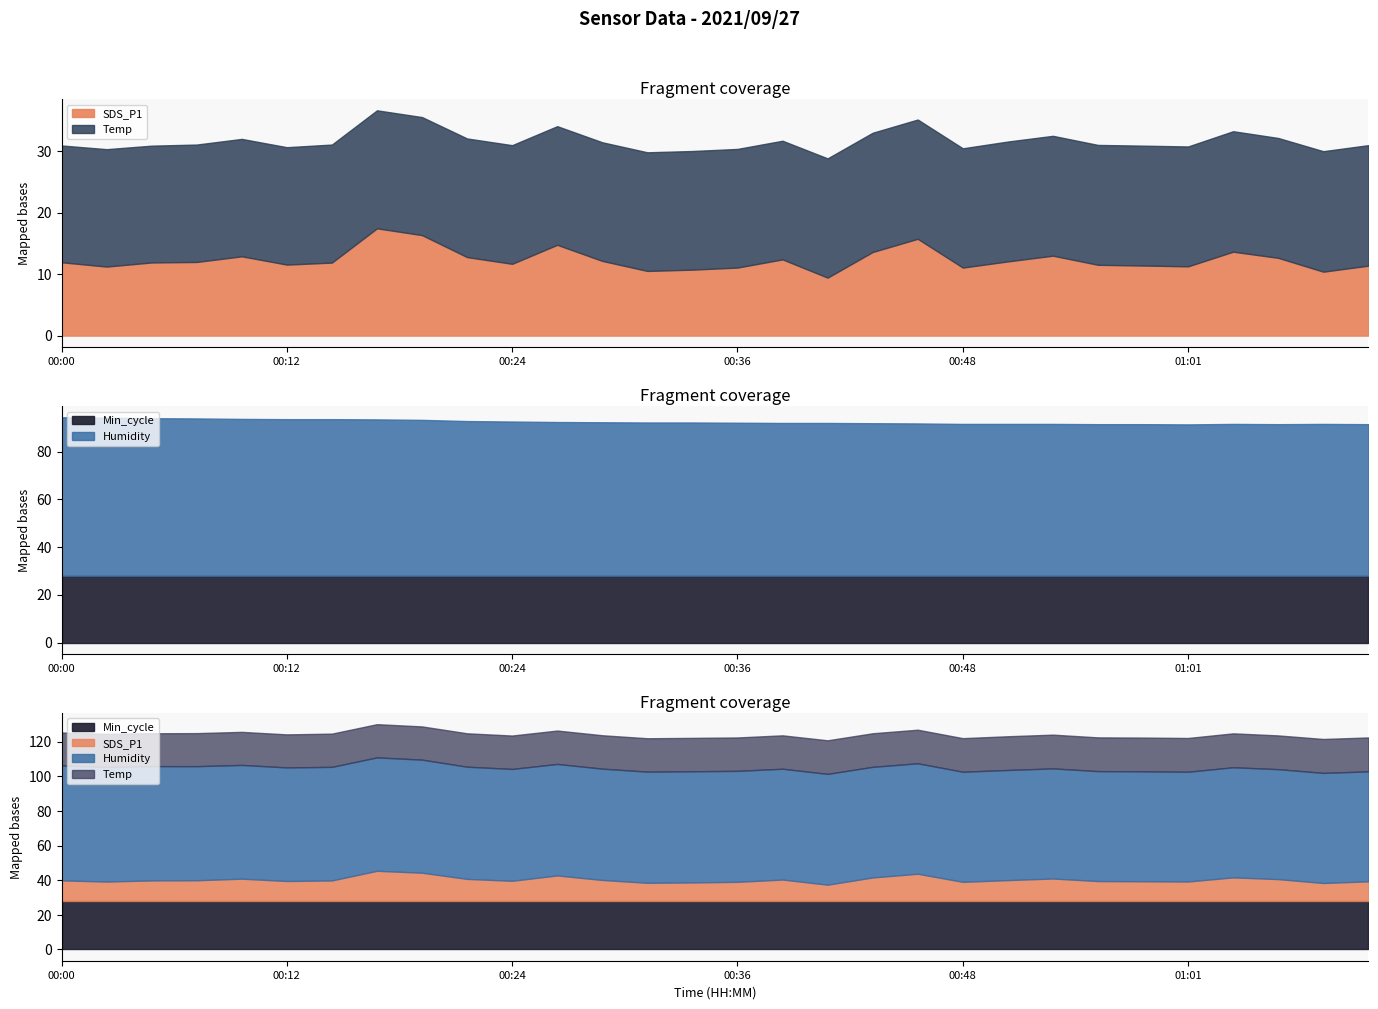

How many lines are shown in the chart?

4